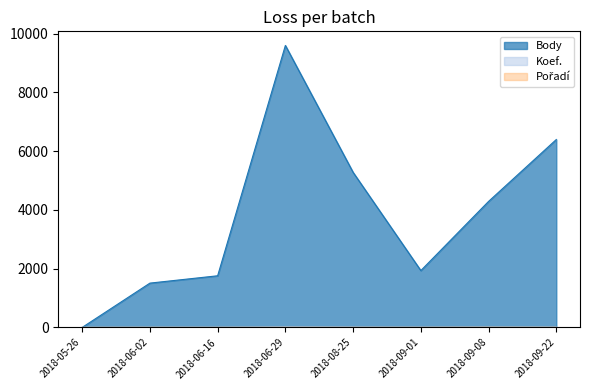

What is the label of the 7th point from the right?

2018-06-02